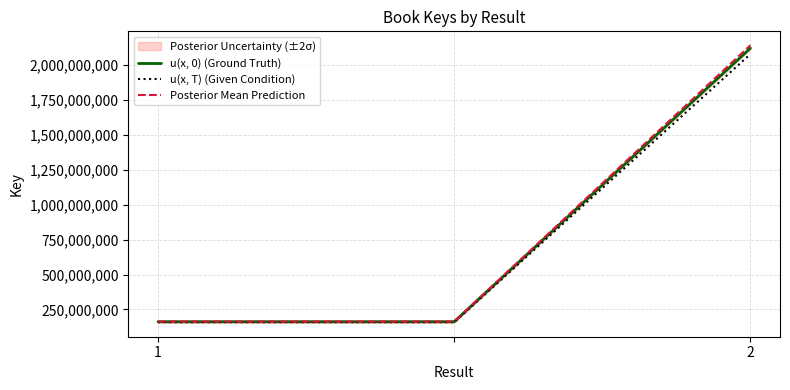

Reading right to left, extract all data points from this chart.

u(x, 0) (Ground Truth): 2119510779.0	162335748.0	162335748.0
u(x, T) (Given Condition): 2077120563.4	159089033.0	159089033.0
Posterior Mean Prediction: 2140705886.8	163959105.5	163959105.5